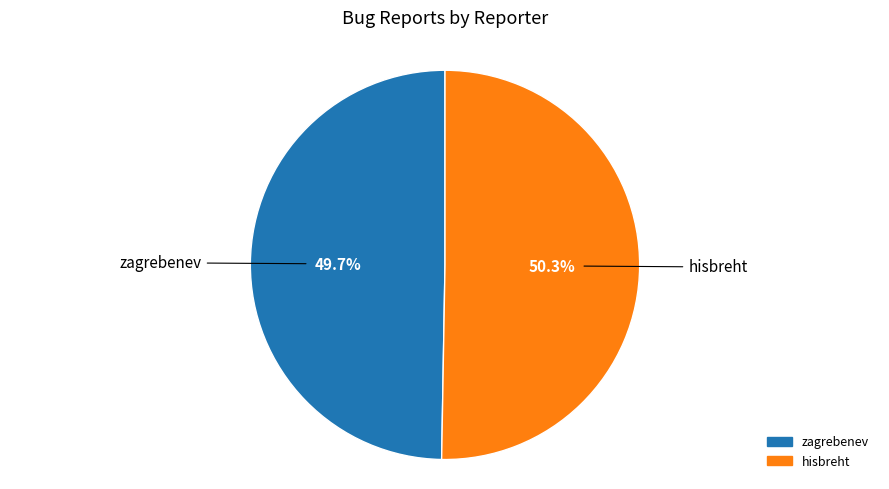

Which category accounts for the majority?

hisbreht